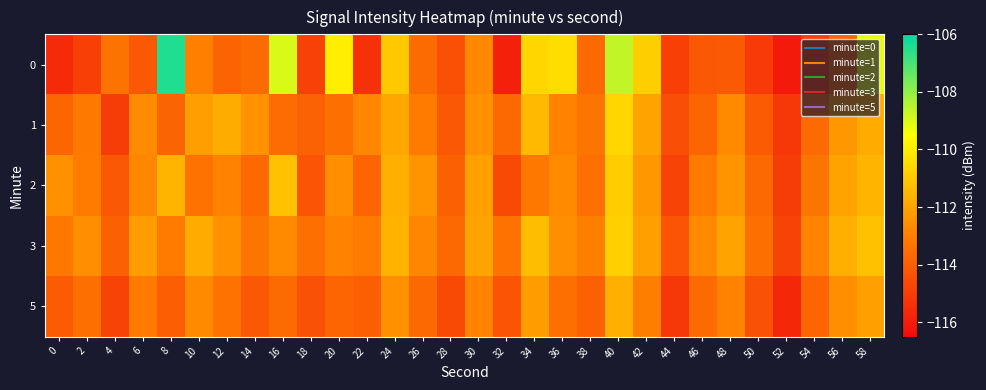

At 36, list the series in order from largest to smallest.

0, 3, 2, 1, 5